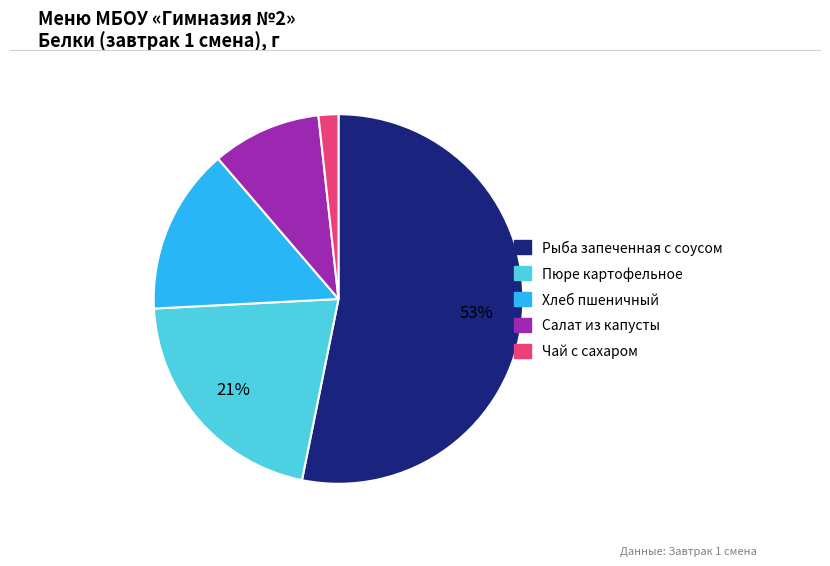

Rank the categories by value from lowest to highest.

Чай с сахаром, Салат из капусты, Хлеб пшеничный, Пюре картофельное, Рыба запеченная с соусом